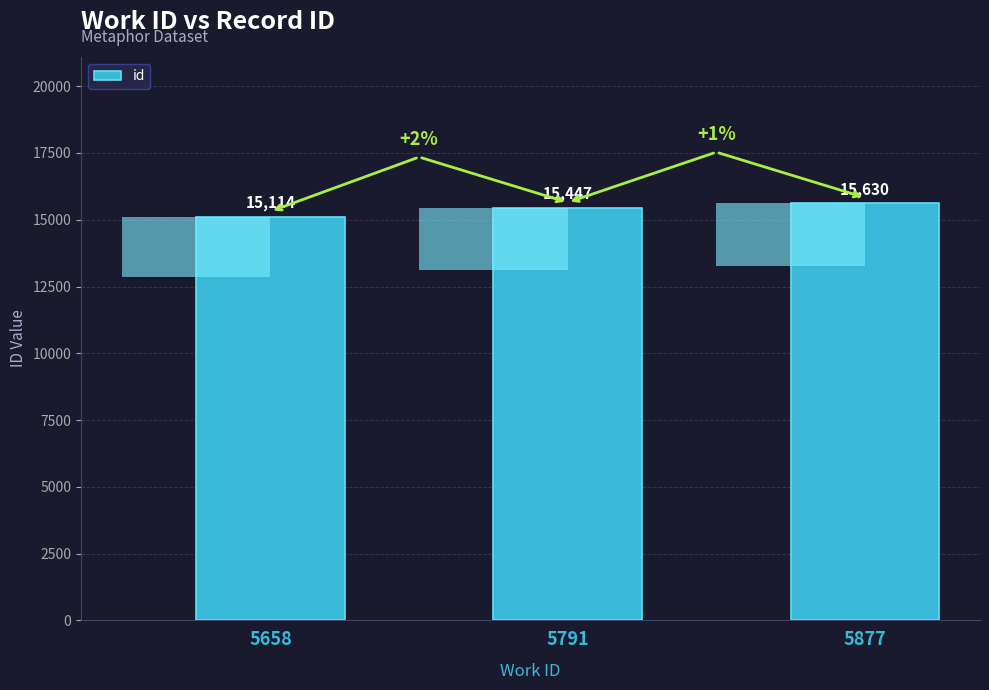

Are the bars horizontal?

No